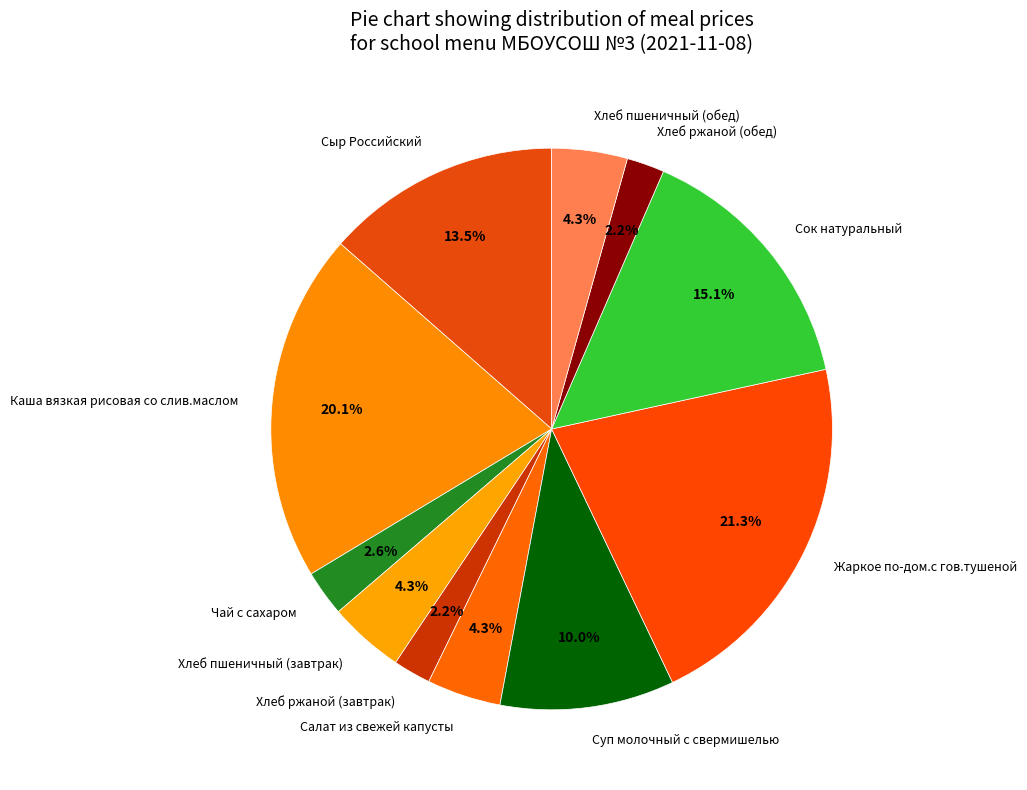

Between Хлеб ржаной (завтрак) and Салат из свежей капусты, which is larger?

Салат из свежей капусты